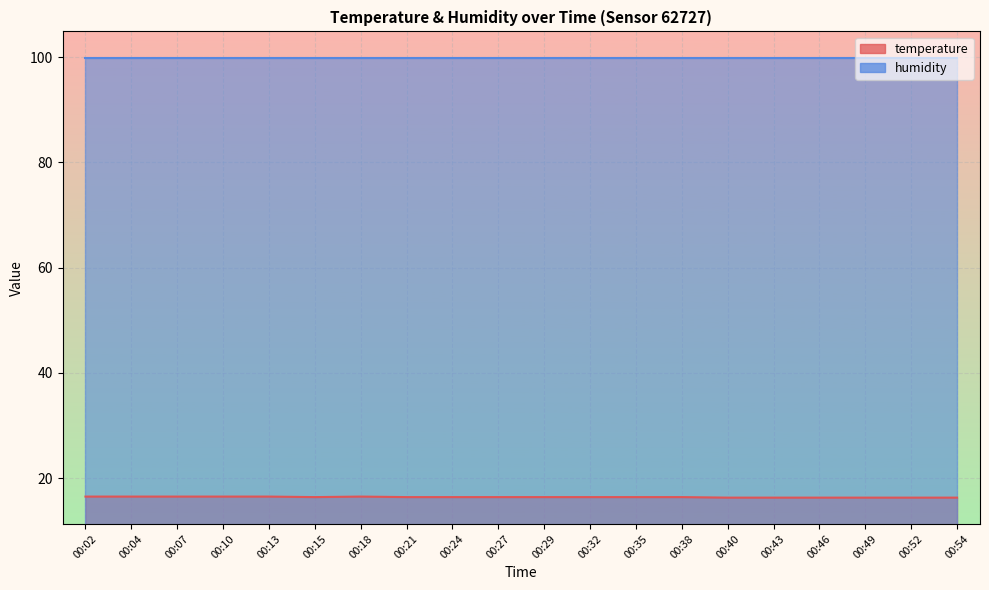

Approximately how many times larger is the value at 00:13 compared to 00:43?

1.0